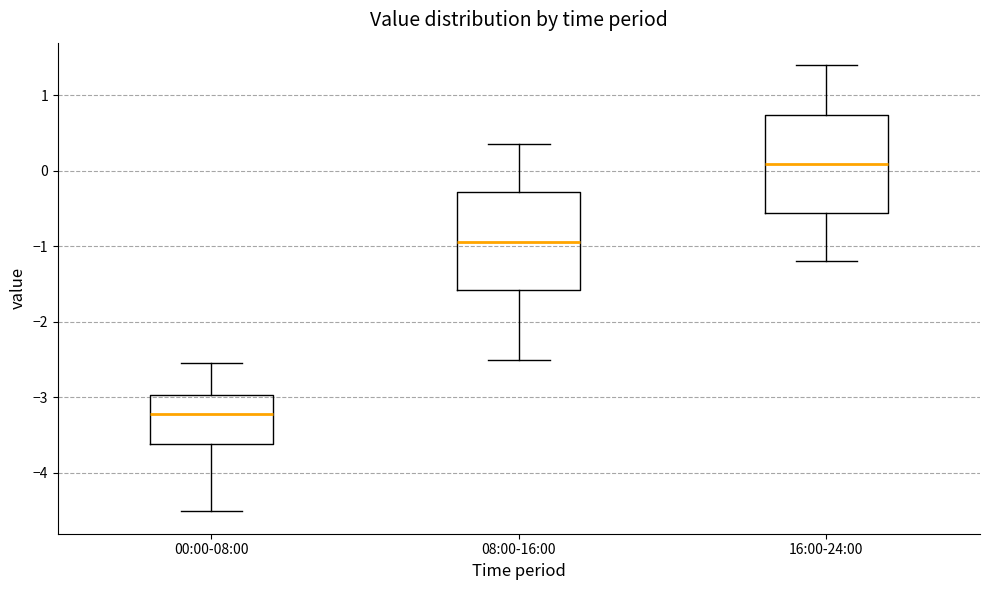

Reading left to right, read every box against the y-axis: the position of its median line, the range the box covers, and the ends of its whiskers. The values are not printed on the chart, so give them approximately, as read against the axis.

00:00-08:00: median -3.2, box -3.6 to -3.0, whiskers -4.5 to -2.5
08:00-16:00: median -0.9, box -1.6 to -0.3, whiskers -2.5 to 0.4
16:00-24:00: median 0.1, box -0.6 to 0.7, whiskers -1.2 to 1.4